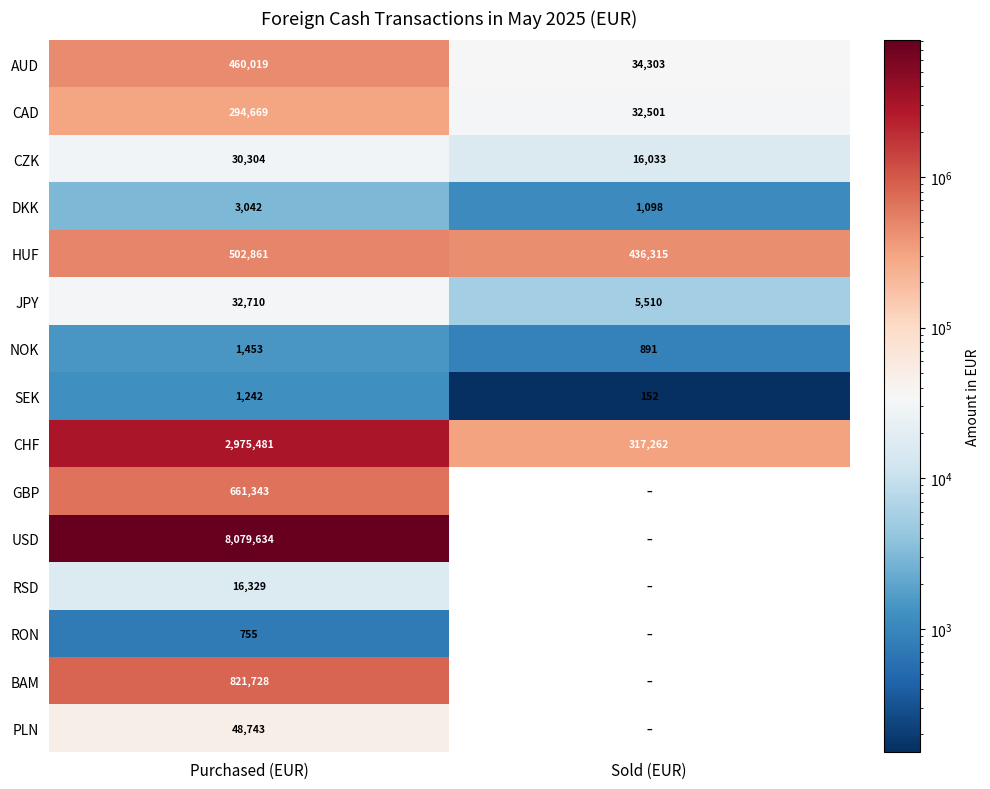

Which category has the lowest value in the CHF series?

Sold (EUR)